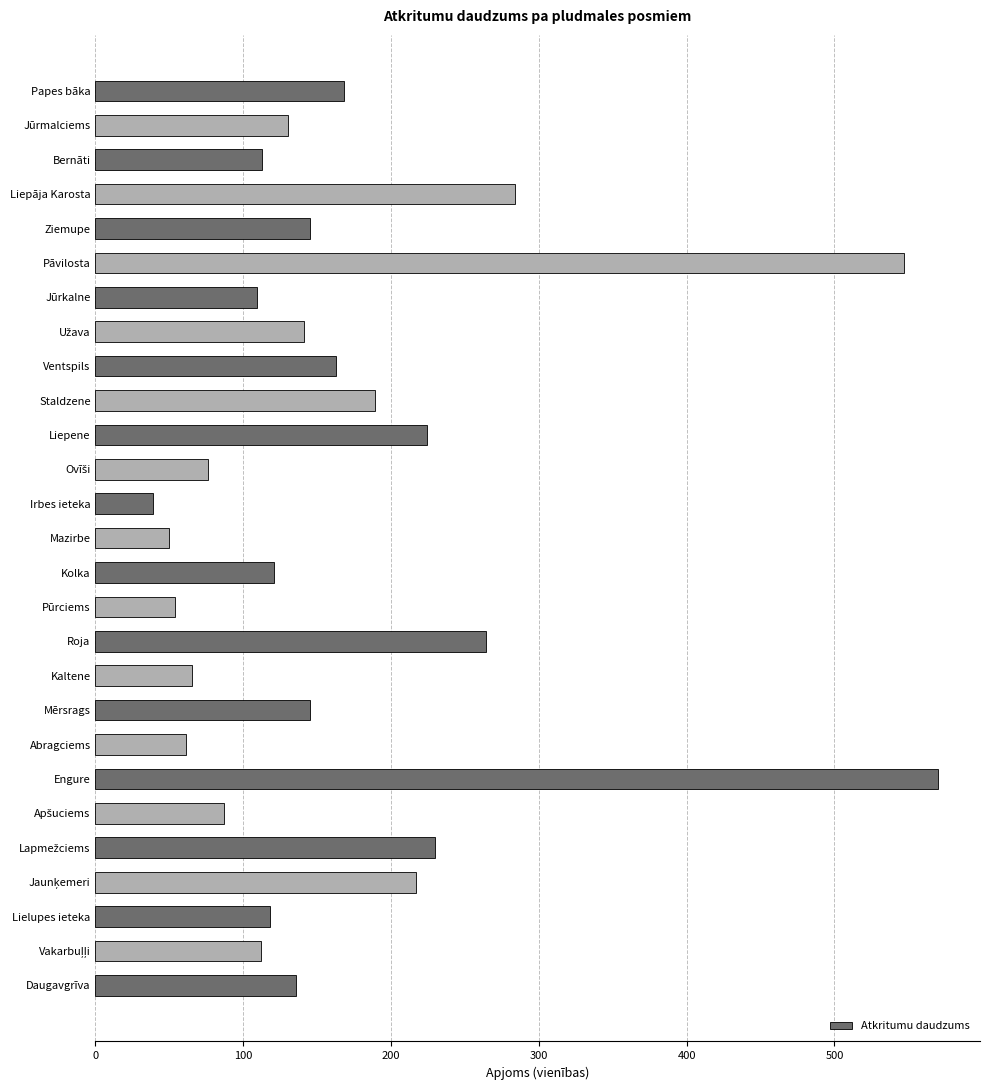

Are the bars grouped side by side (vs. stacked)?

No